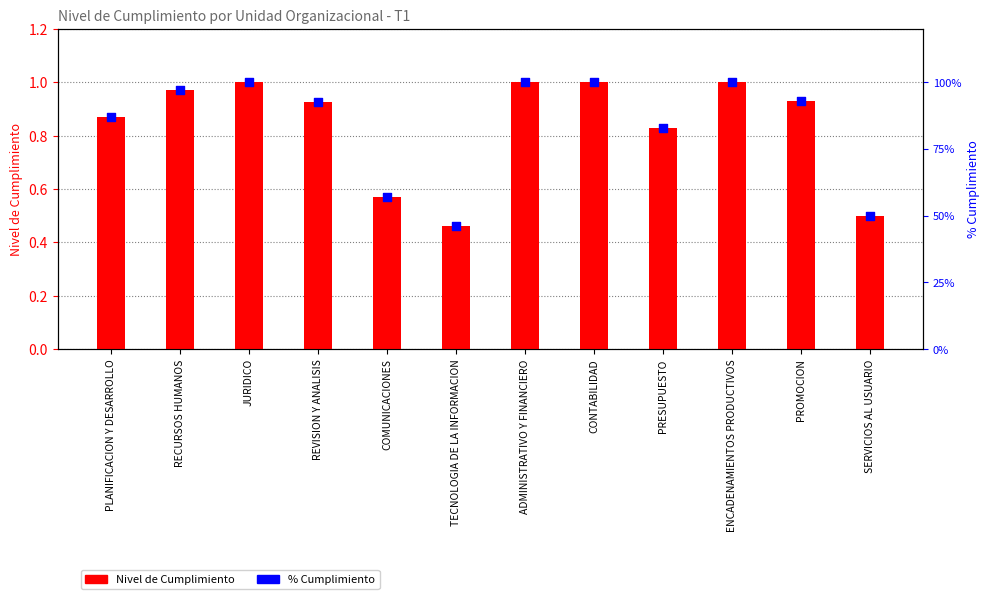

At which category is the sum across all series the highest?

JURIDICO